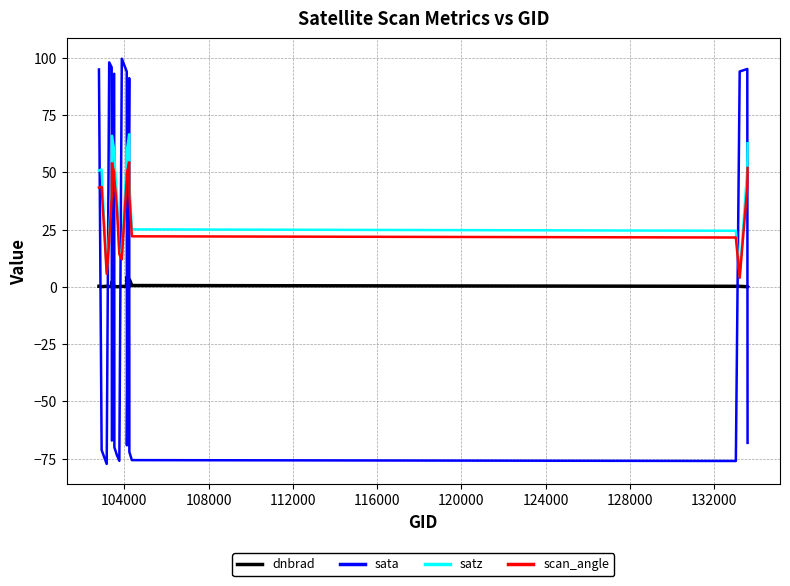

List the series in order of their peak value, lowest first.

dnbrad, scan_angle, satz, sata